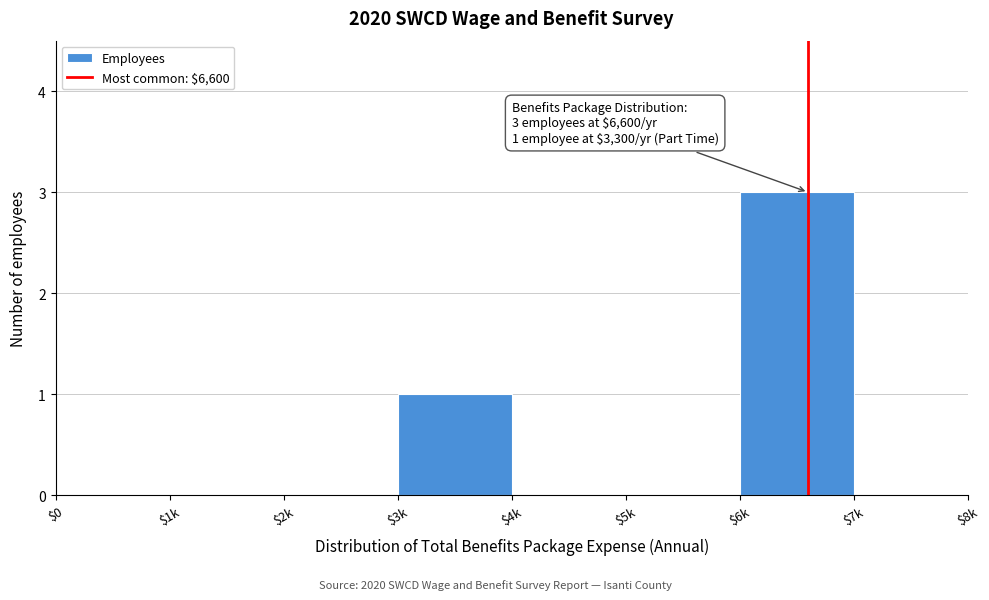

The value at $3k is 1. True or false?

True